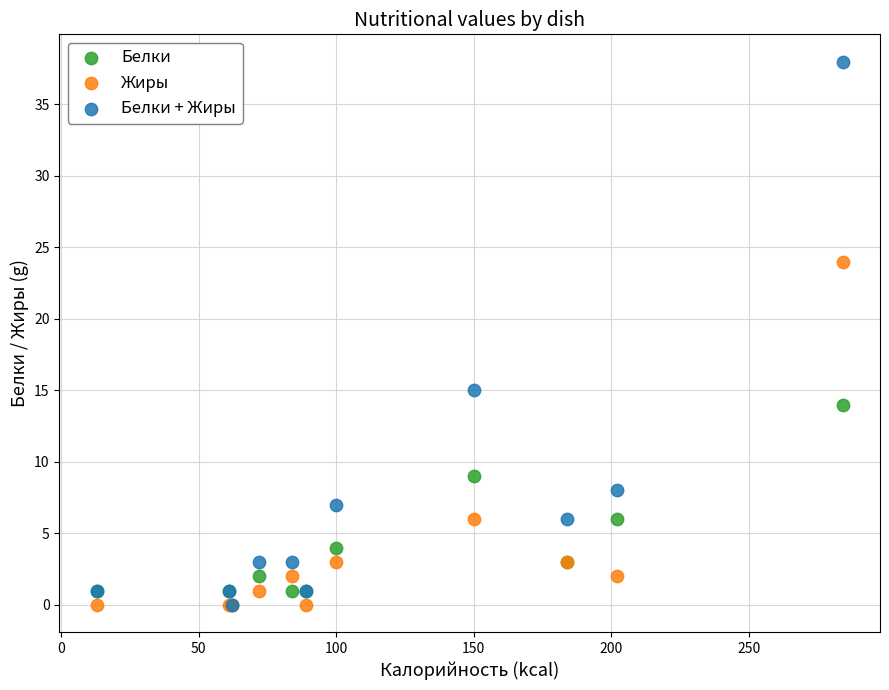

In the Жиры series, what Y value is closest to 12?

6